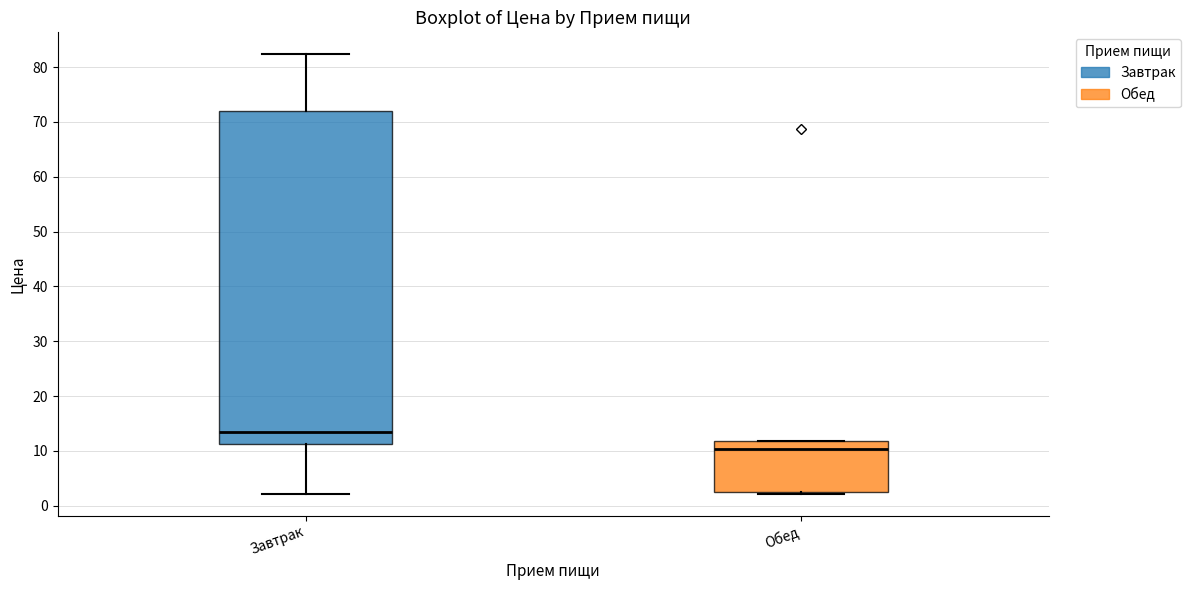

Reading left to right, transcribe this box plot: for each box, give where its median line is, the range the box spans, and where its two whiskers end, as read against the y-axis. The values are not printed on the chart, so give them approximately, as read against the axis.

Завтрак: median 13, box 11 to 72, whiskers 2 to 82
Обед: median 10, box 3 to 12, whiskers 2 to 12